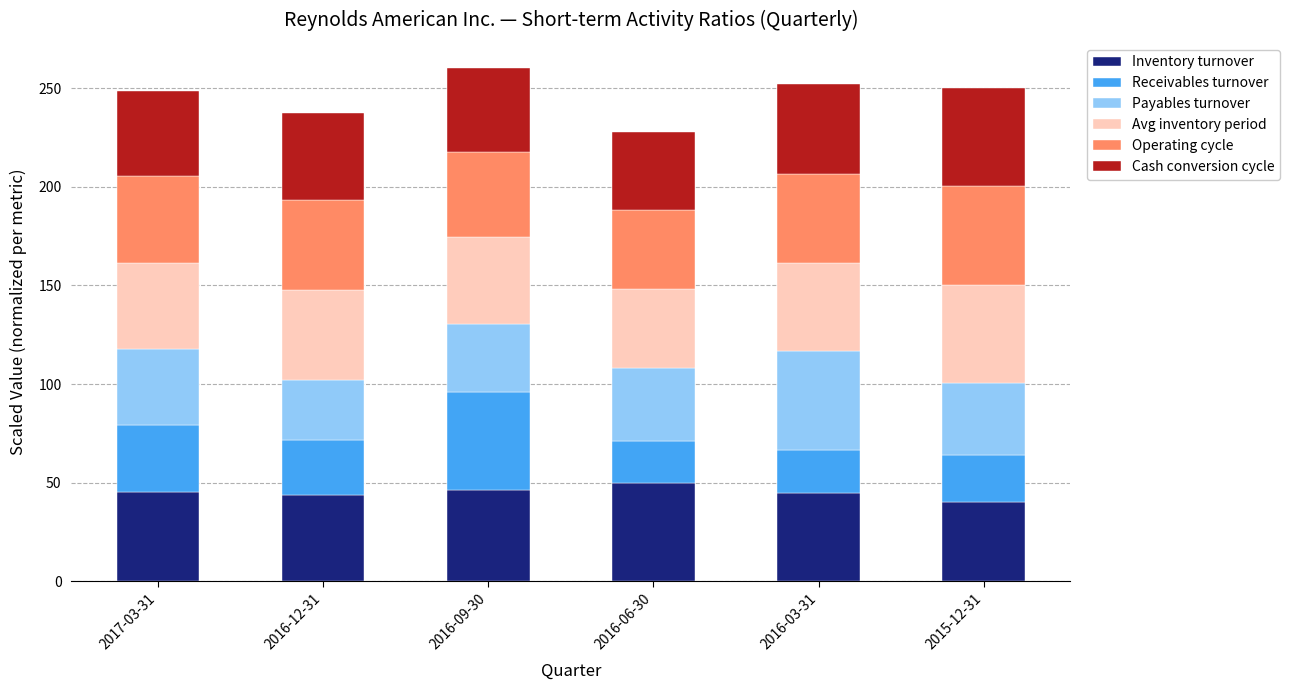

What is the lowest value of the Inventory turnover series?

40.1